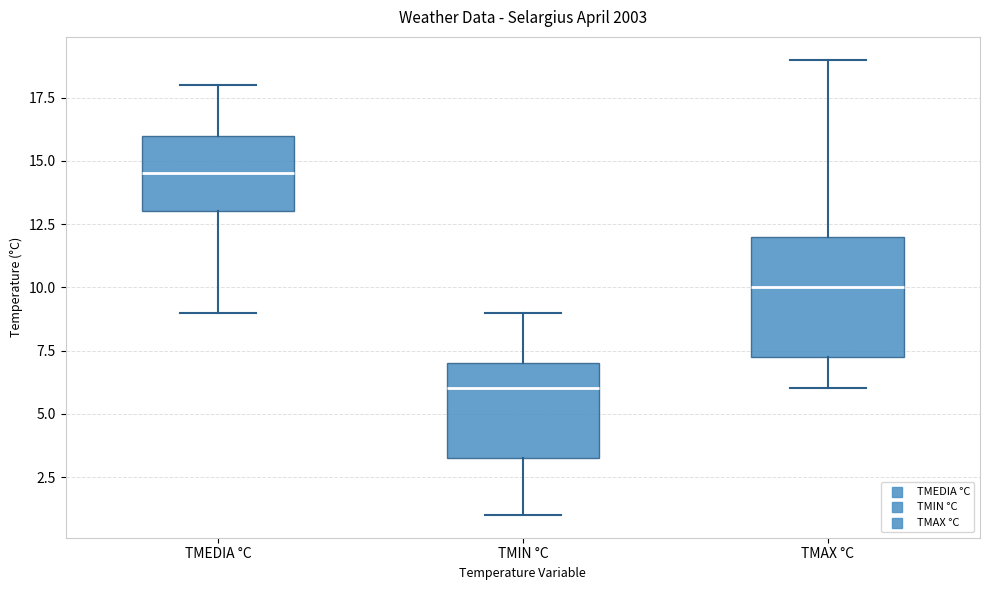

Reading left to right, read every box against the y-axis: the position of its median line, the range the box covers, and the ends of its whiskers. The values are not printed on the chart, so give them approximately, as read against the axis.

TMEDIA °C: median 14.5, box 13.0 to 16.0, whiskers 9.0 to 18.0
TMIN °C: median 6.0, box 3.5 to 7.0, whiskers 1.0 to 9.0
TMAX °C: median 10.0, box 7.5 to 12.0, whiskers 6.0 to 19.0